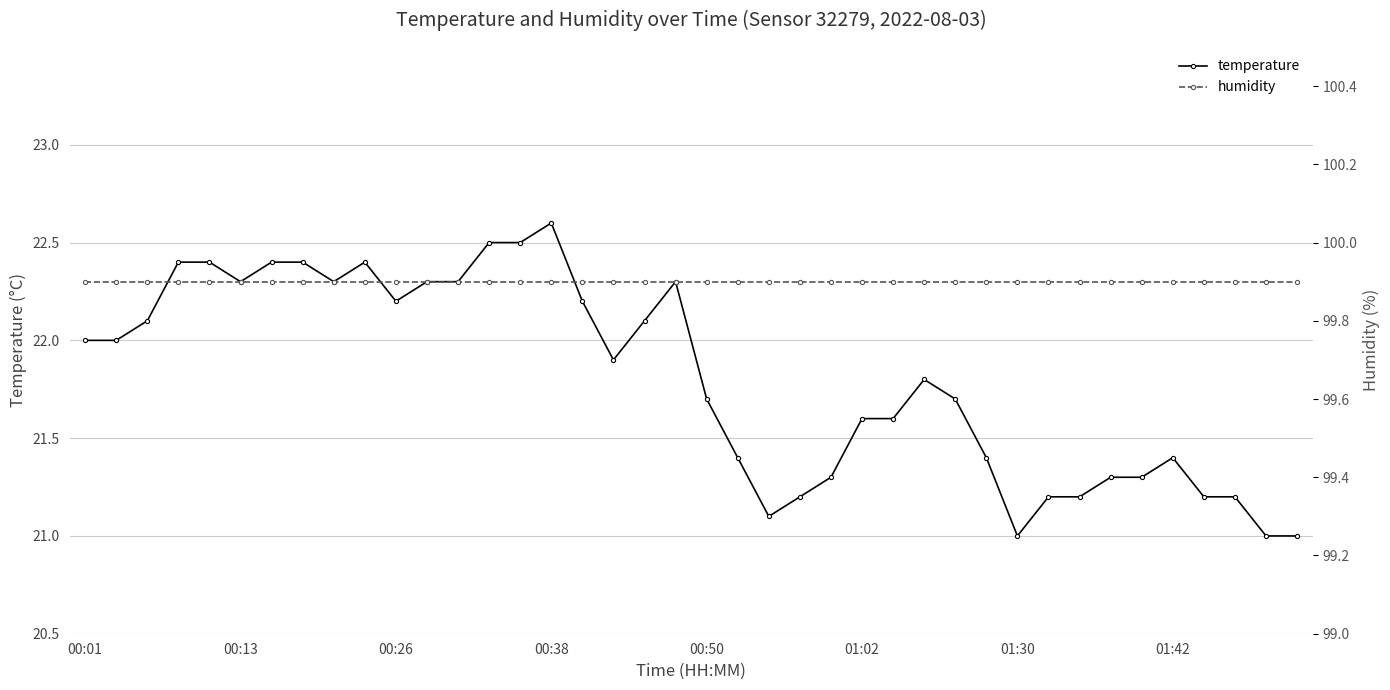

Rank the series by their maximum value, from lowest to highest.

temperature, humidity